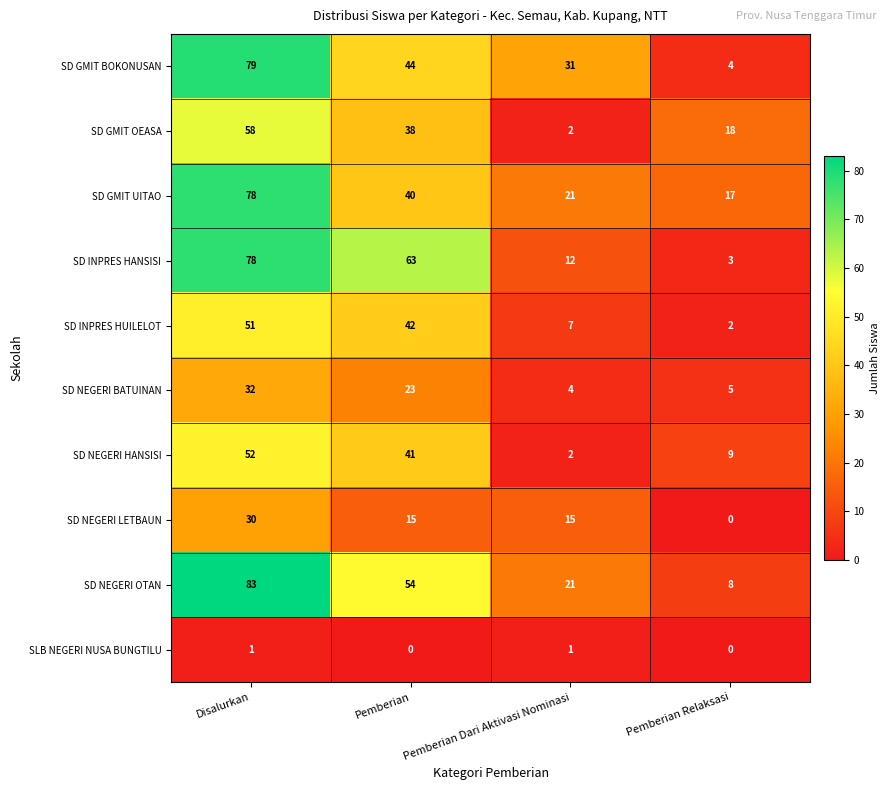

The value of SD NEGERI BATUINAN at Pemberian Relaksasi is 5. True or false?

True